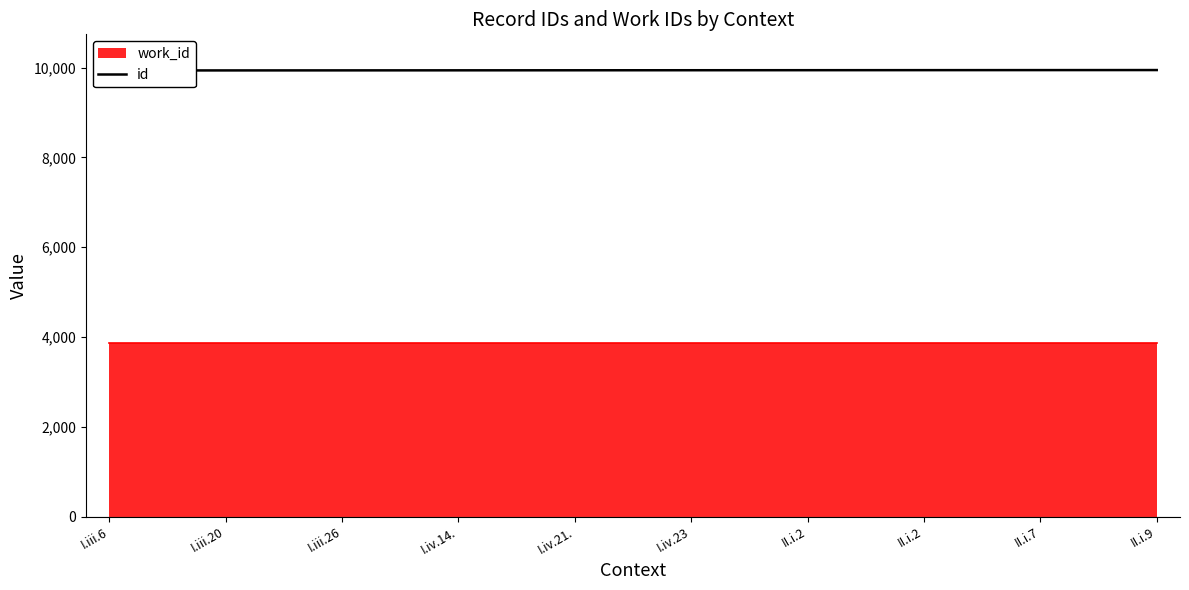

What is the maximum value shown in the chart?

9945